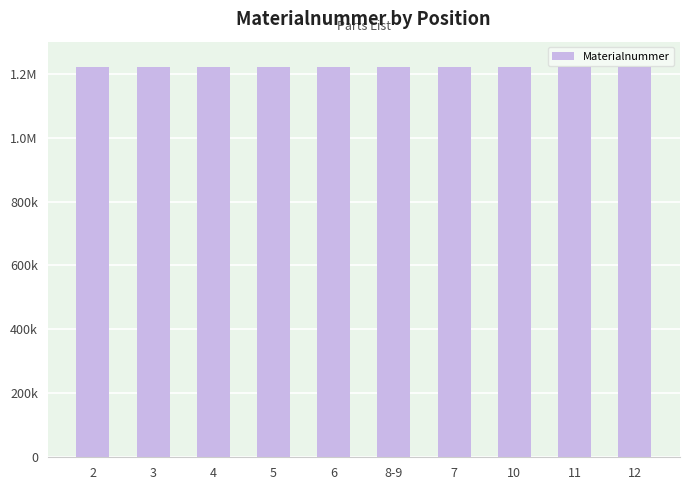

How many data points does each series have?

10